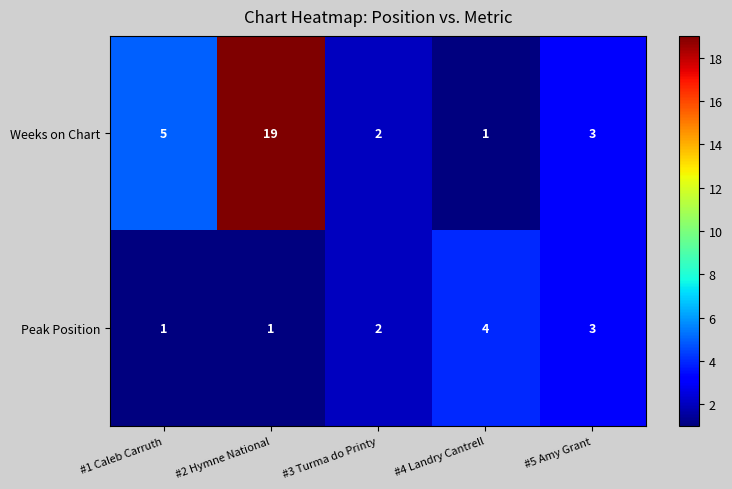

What is the spread (max minus min) of values at #2 Hymne National?

18